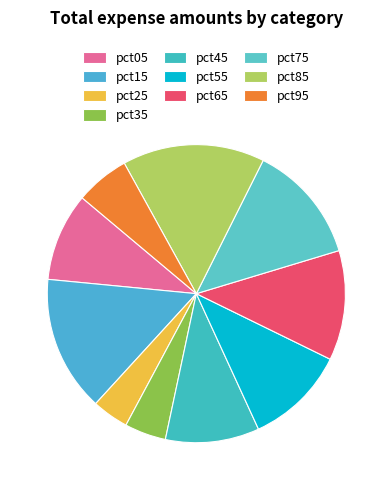

What percentage is NOT represented by pct15?

85.3%